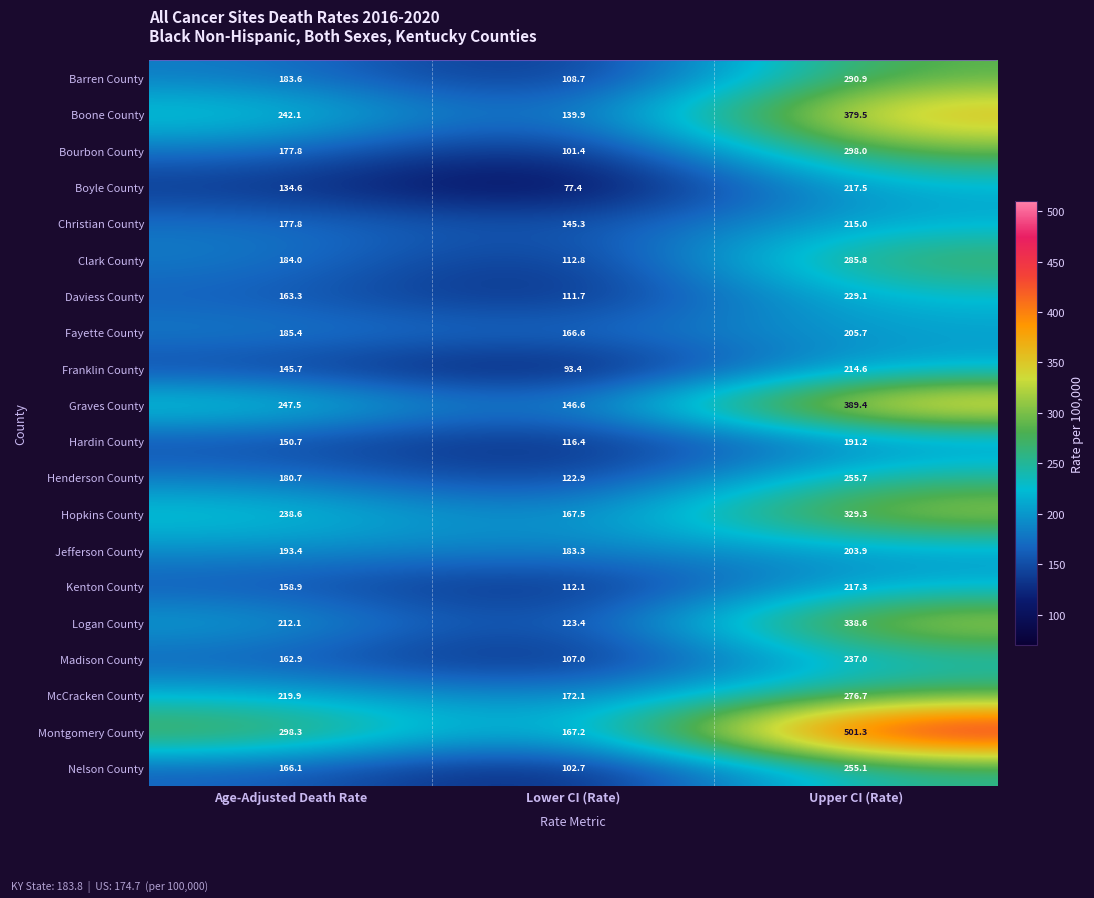

Which series has the largest total across all categories?

Montgomery County